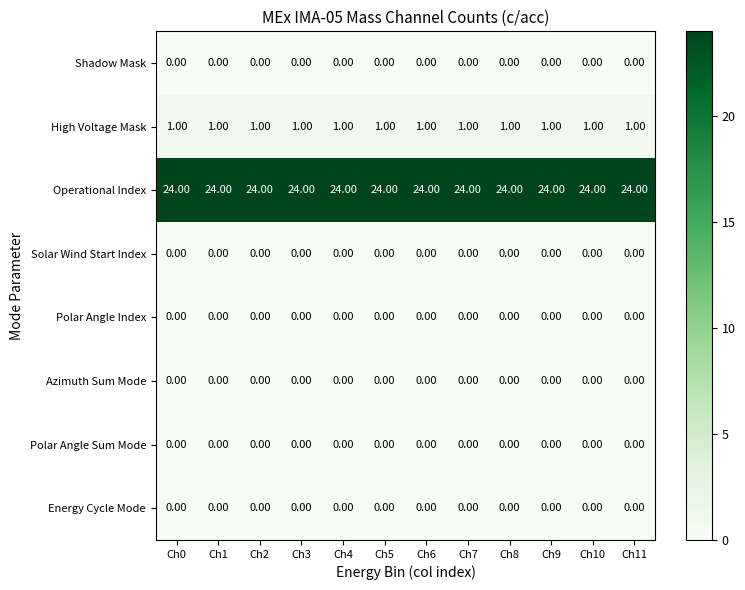

What is the difference between the highest and lowest values at Ch0?

24